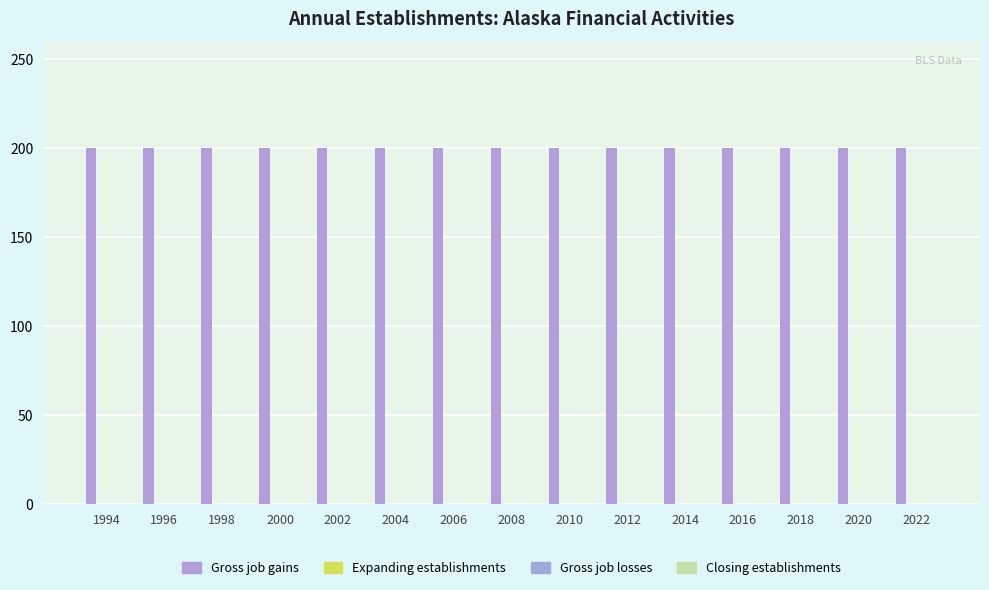

How many data points does each series have?

15